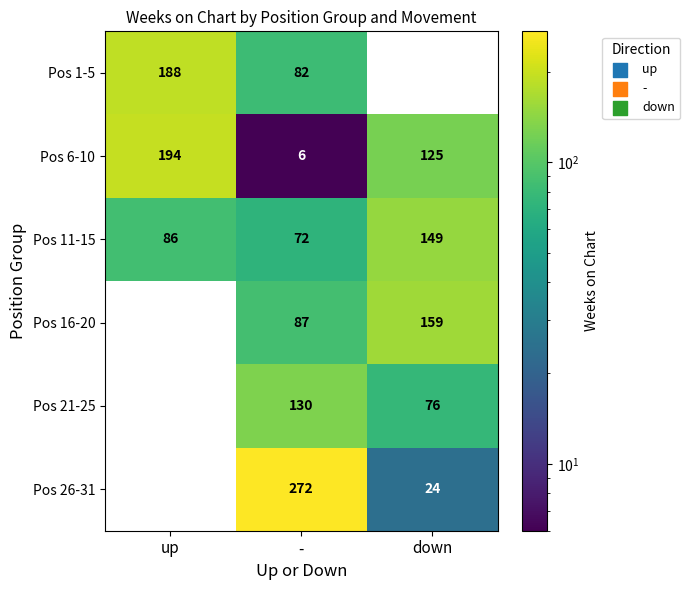

True or false: Pos 21-25 has a value of 76 at down.

True